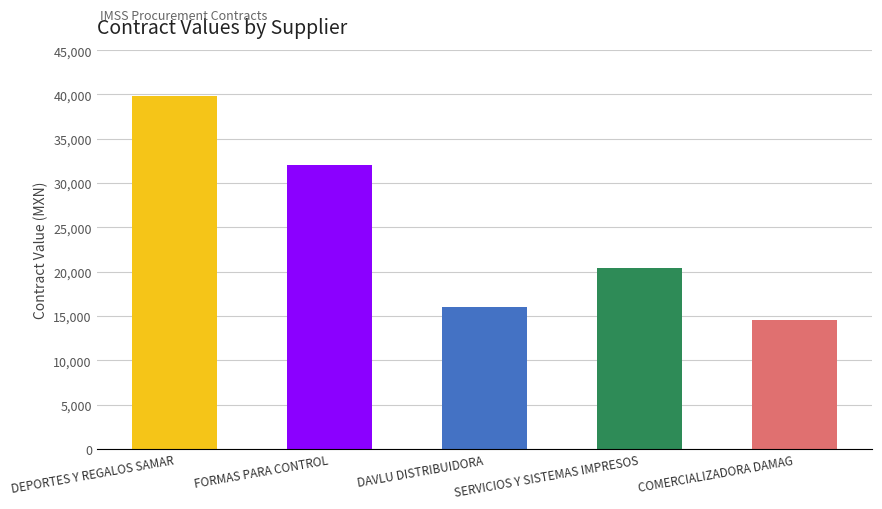

Rank the categories by value from highest to lowest.

DEPORTES Y REGALOS SAMAR, FORMAS PARA CONTROL, SERVICIOS Y SISTEMAS IMPRESOS, DAVLU DISTRIBUIDORA, COMERCIALIZADORA DAMAG